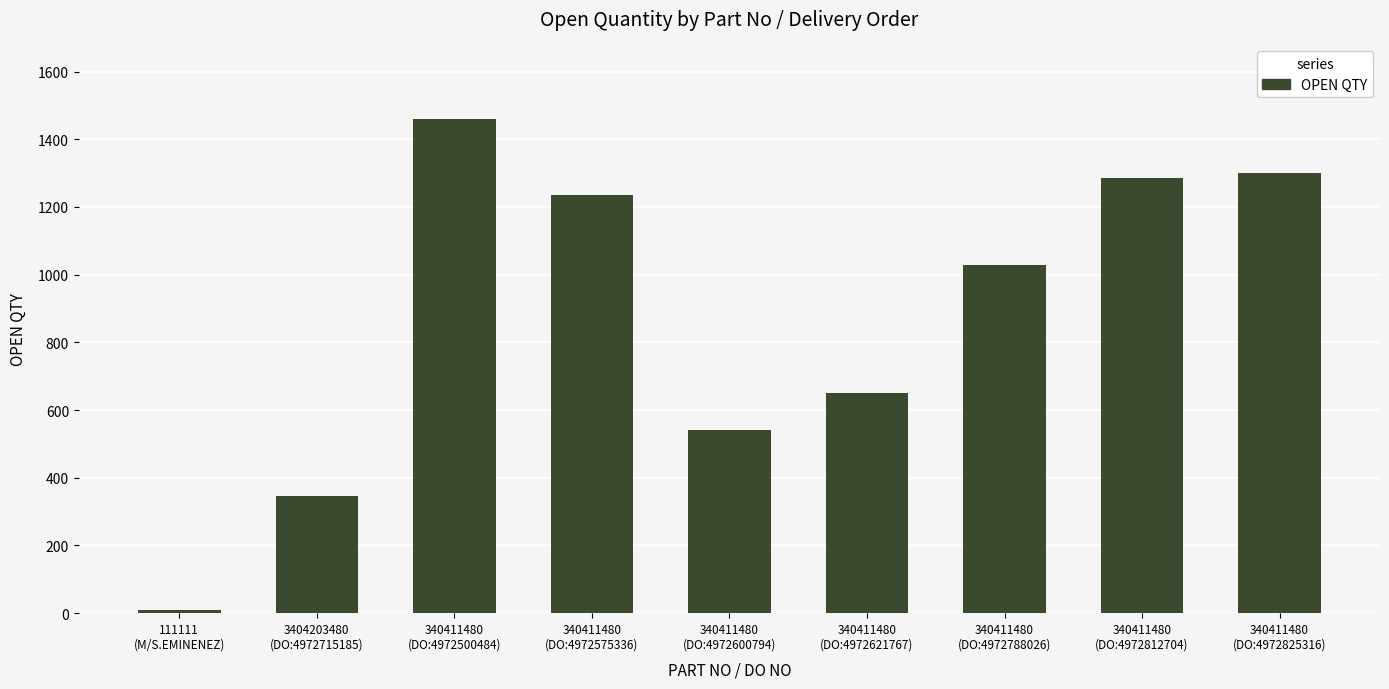

The value at 3404203480
(DO:4972715185) is 204. True or false?

False